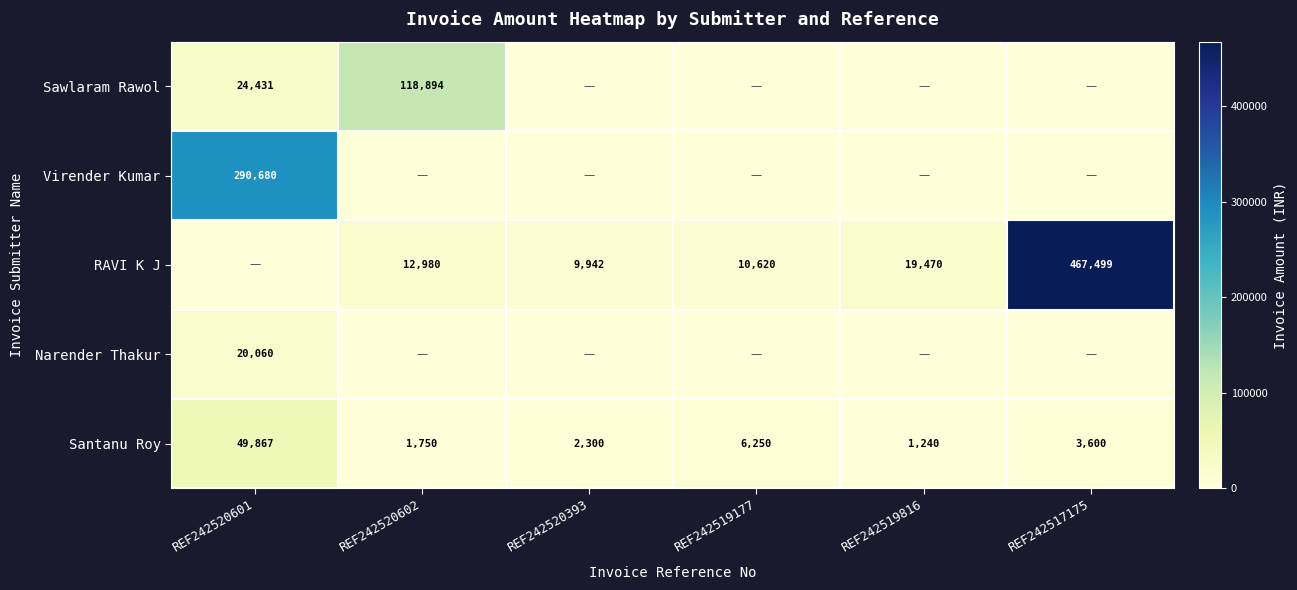

The Santanu Roy series shows 1549 at REF242517175. True or false?

False